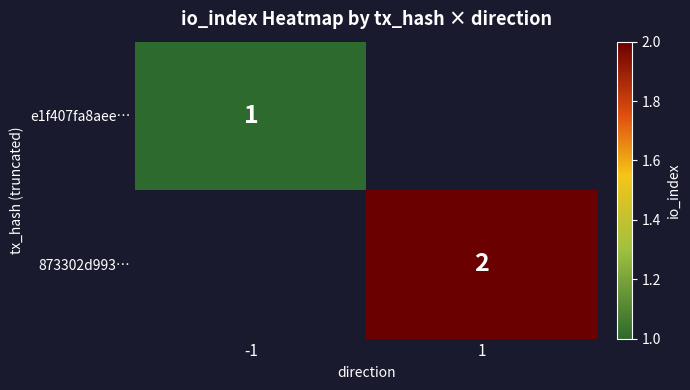

Is it true that 873302d993… equals 3.6 at 1?

False